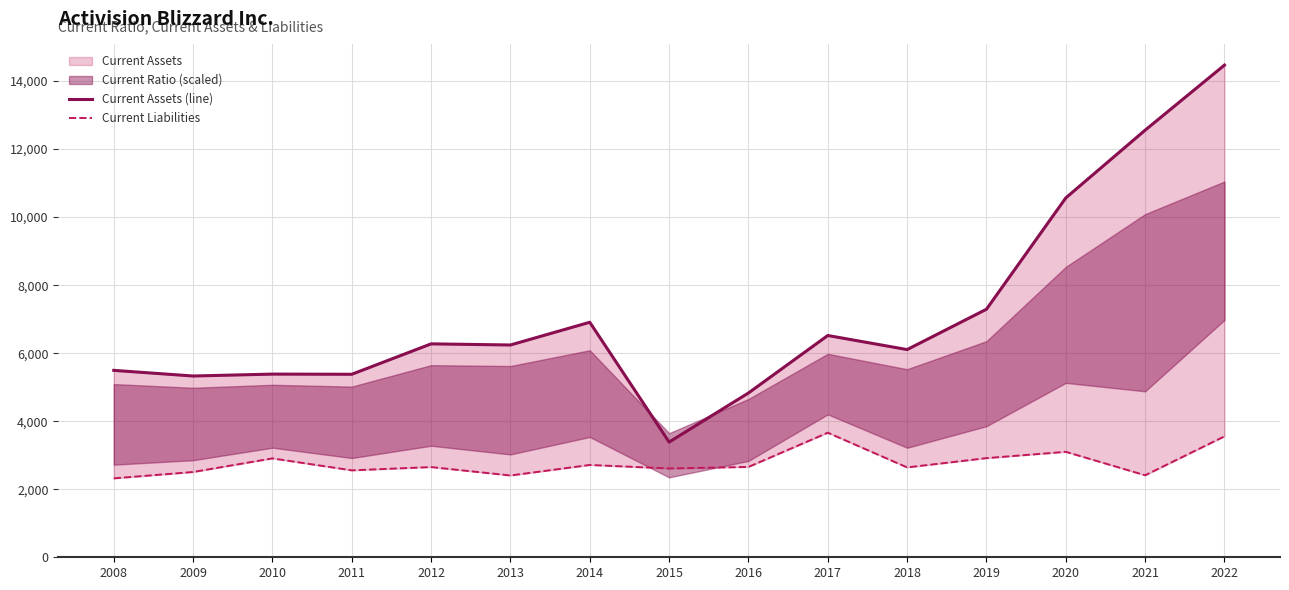

Reading right to left, what are all the values shown in this chart?

Current Assets (line): 2022=14469	2021=12556	2020=10565	2019=7292	2018=6106	2017=6520	2016=4830	2015=3387	2014=6909	2013=6241	2012=6274	2011=5380	2010=5385	2009=5329	2008=5495
Current Liabilities: 2022=3555	2021=2411	2020=3100	2019=2915	2018=2642	2017=3663	2016=2656	2015=2611	2014=2714	2013=2405	2012=2652	2011=2556	2010=2907	2009=2507	2008=2320